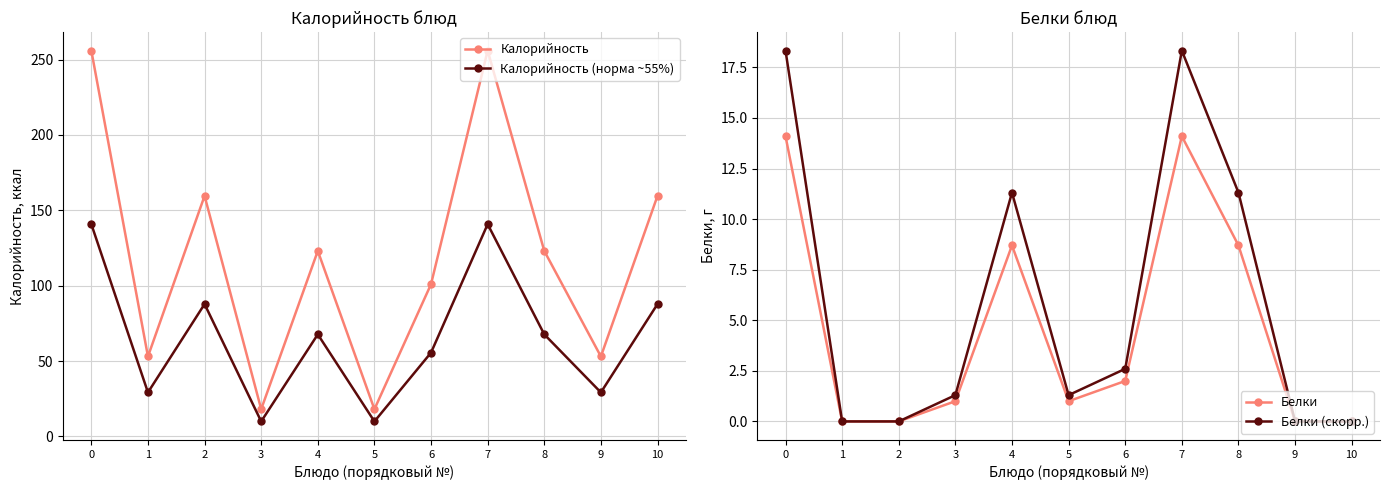

At which label does Белки reach its minimum?

1